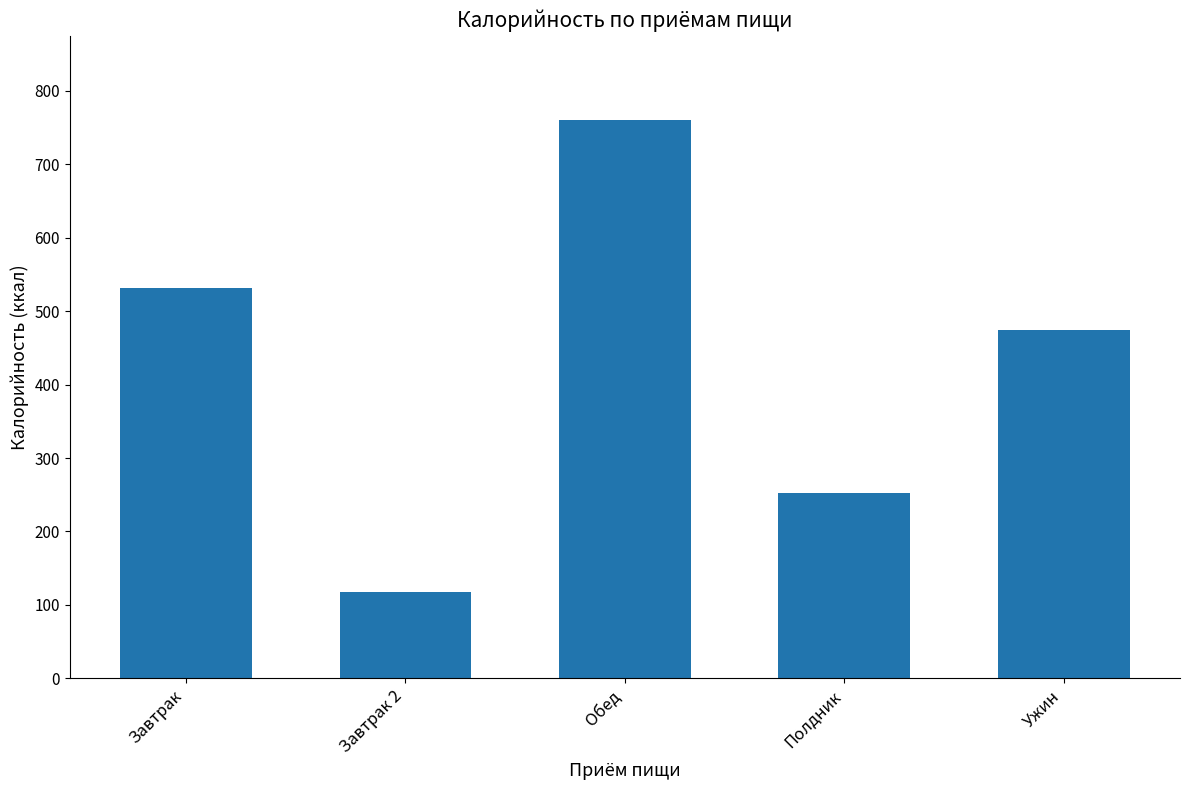

Count the number of data series in this chart.

1